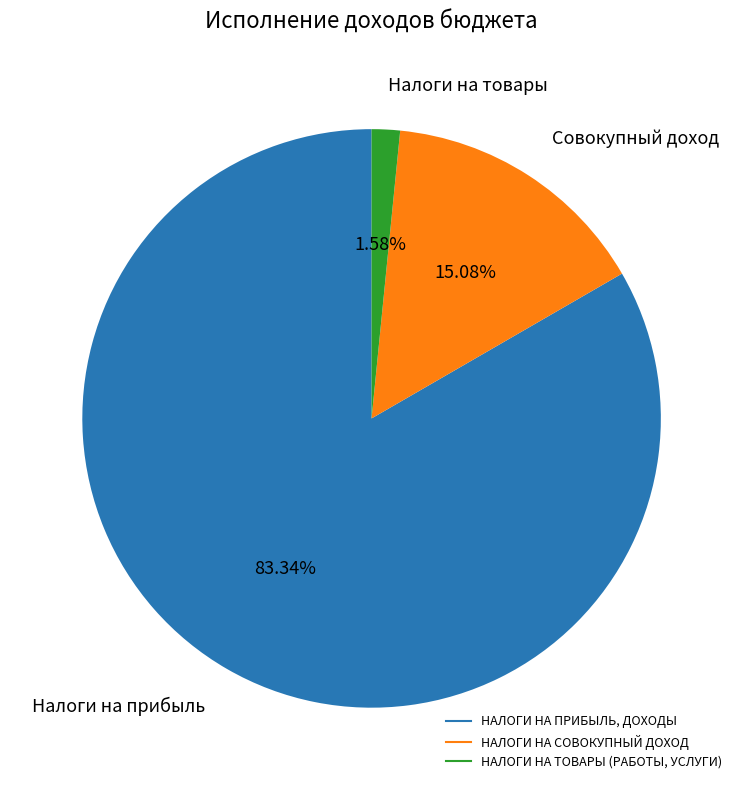

Which has a higher value, НАЛОГИ НА ПРИБЫЛЬ, ДОХОДЫ or НАЛОГИ НА СОВОКУПНЫЙ ДОХОД?

НАЛОГИ НА ПРИБЫЛЬ, ДОХОДЫ